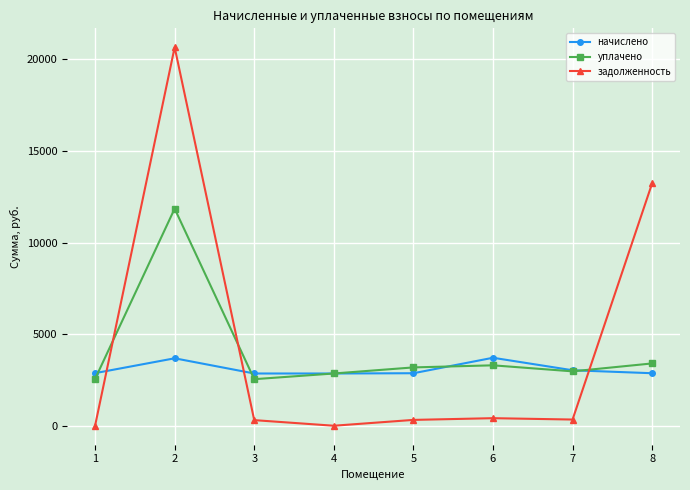

What is the average value of the уплачено series?

4081.7